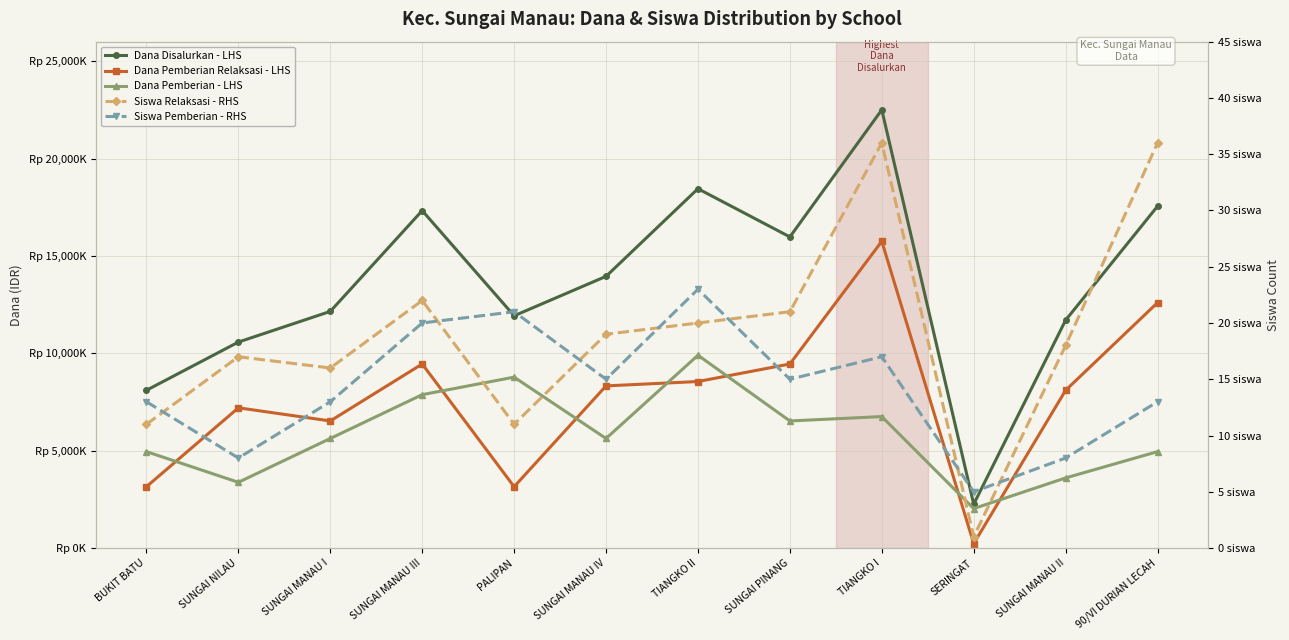

What is the difference between the second highest and minimum values in the Dana Pemberian - LHS series?

6750000